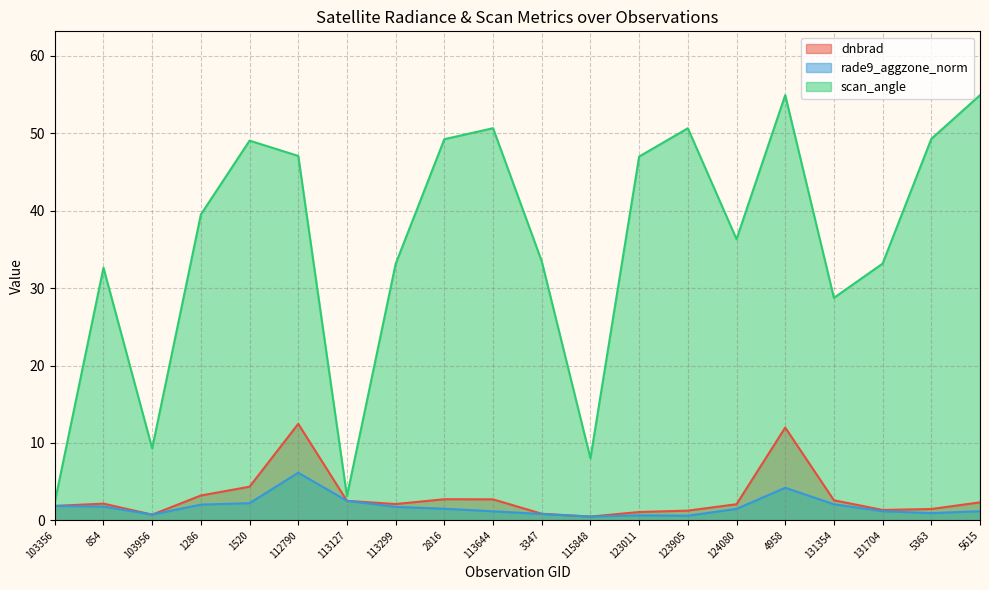

Where is the first local maximum for scan_angle?

854